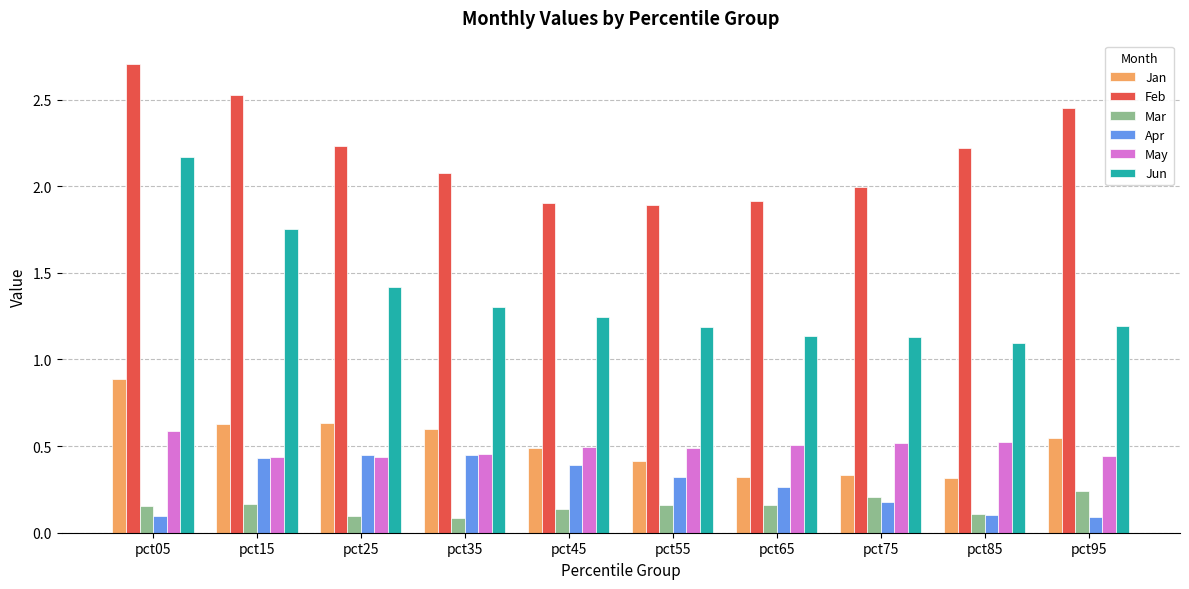

The Apr series shows 0.3 at pct35. True or false?

False